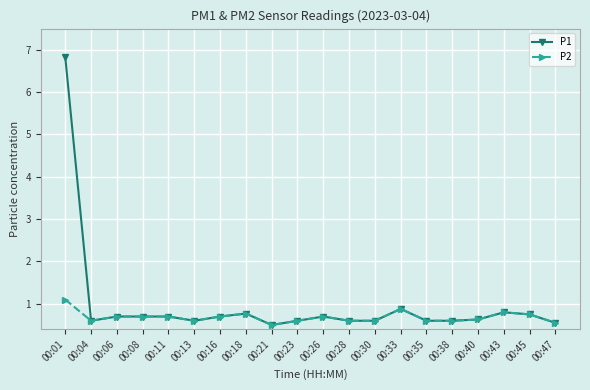

What is the sum of all P1 values?

19.4